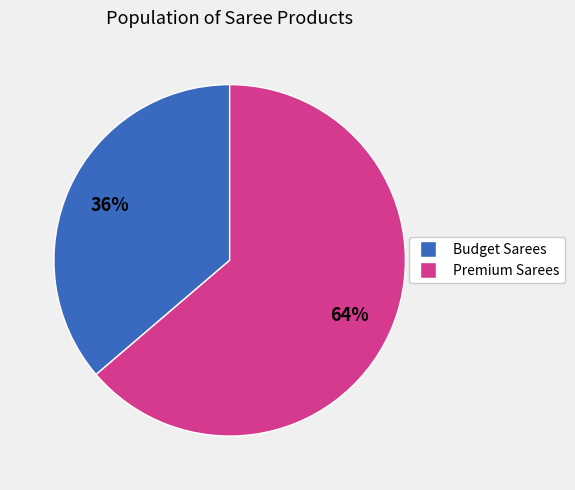

Is there a majority slice in this chart?

Yes